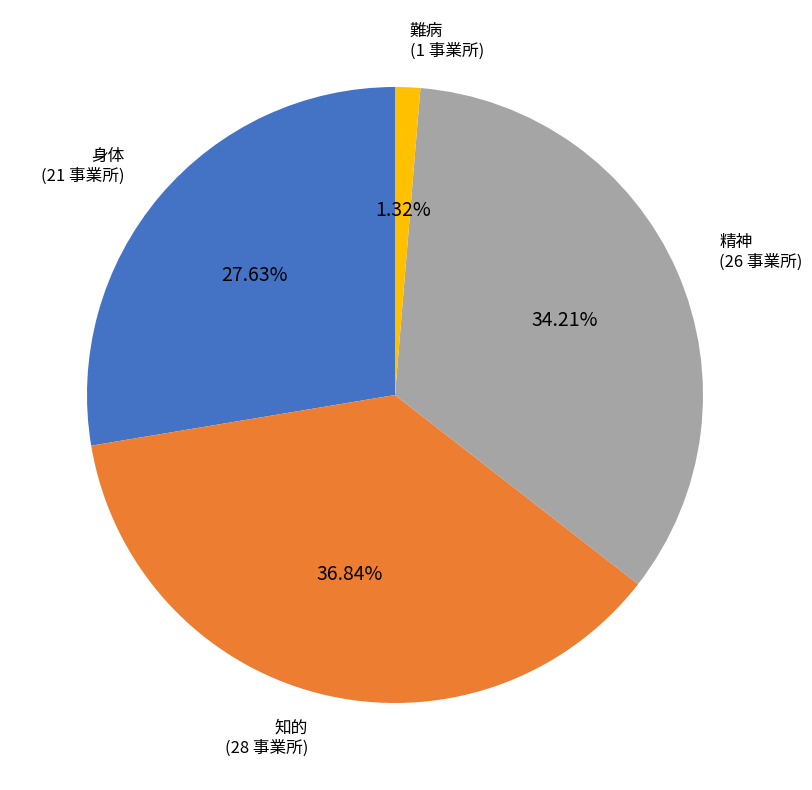

Which category has the smallest portion of the pie?

難病